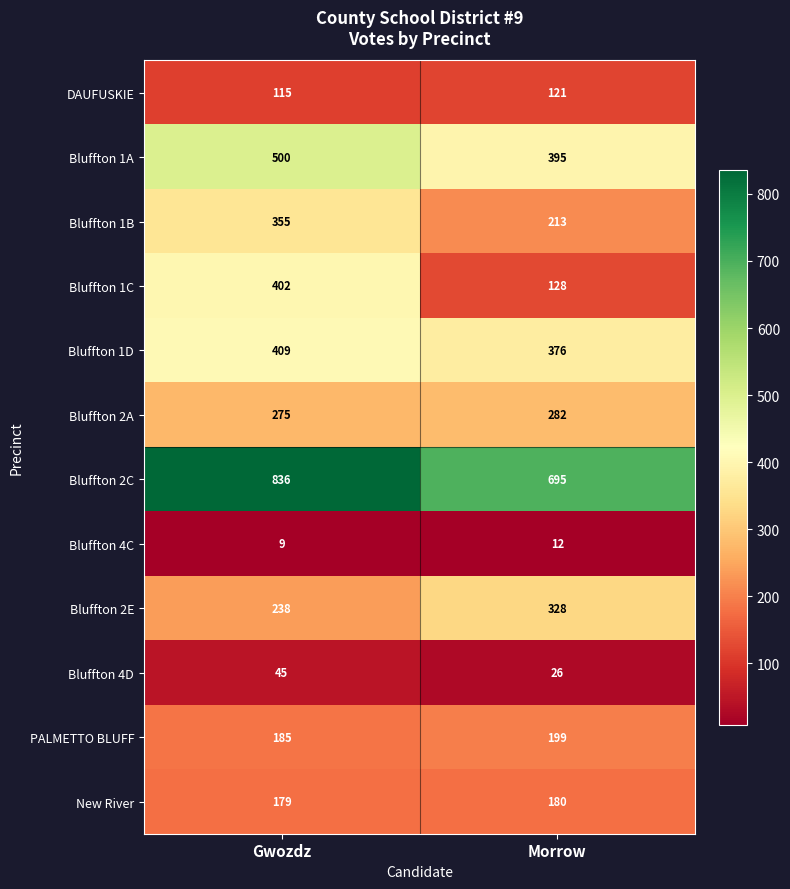

How many series are shown in this chart?

12